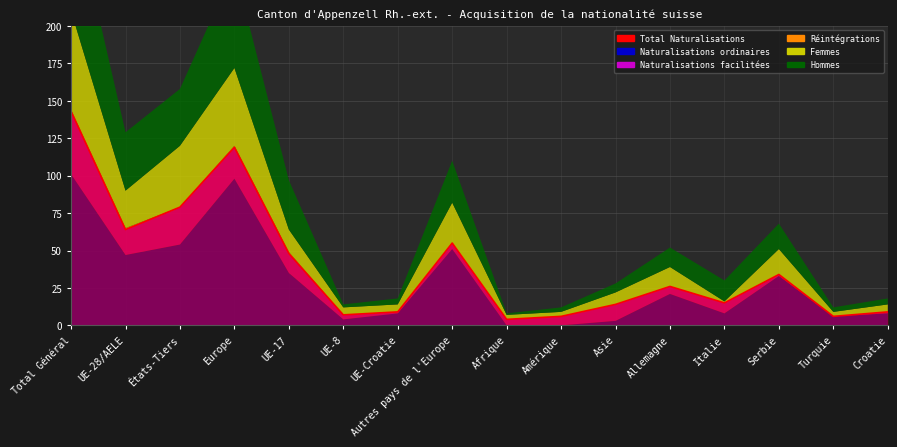

True or false: Total Naturalisations has more than 2 interior local peaks.

True